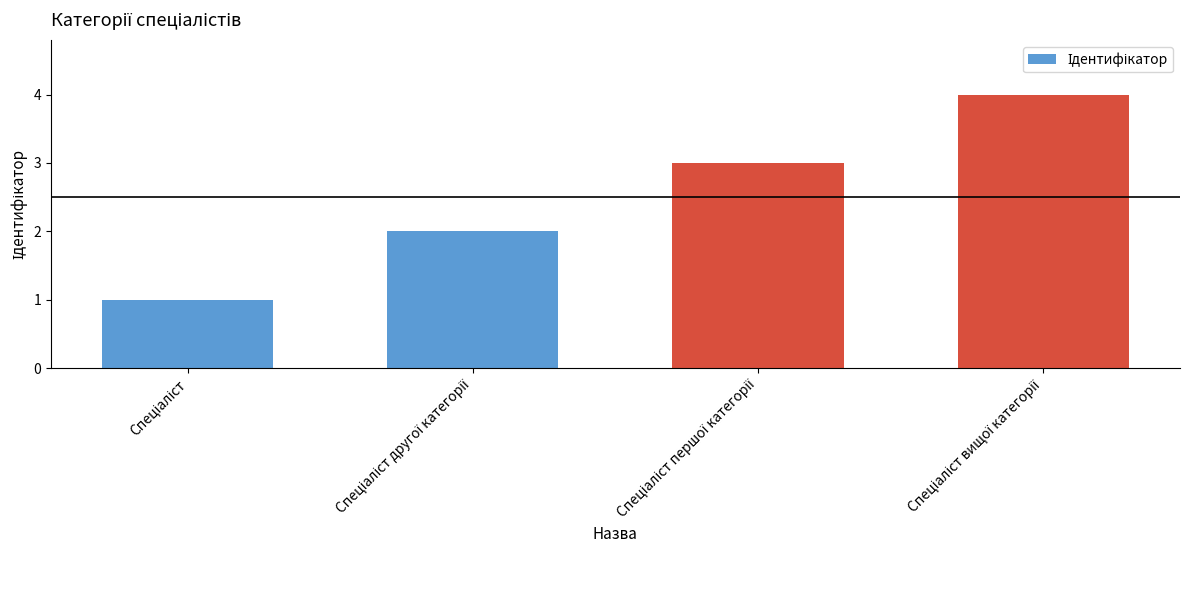

What is the difference between the second highest and second lowest values?

1